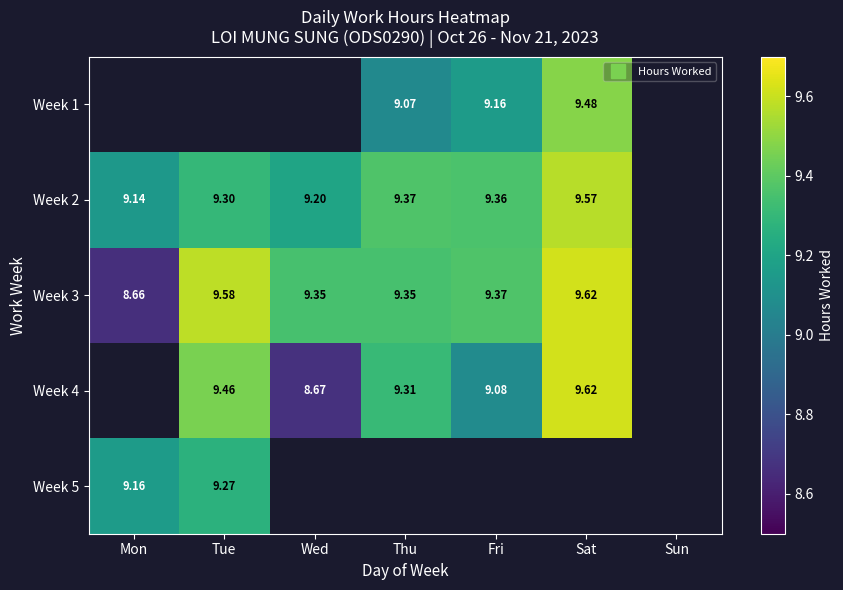

What is the approximate value of Week 4 at Wed?

8.7